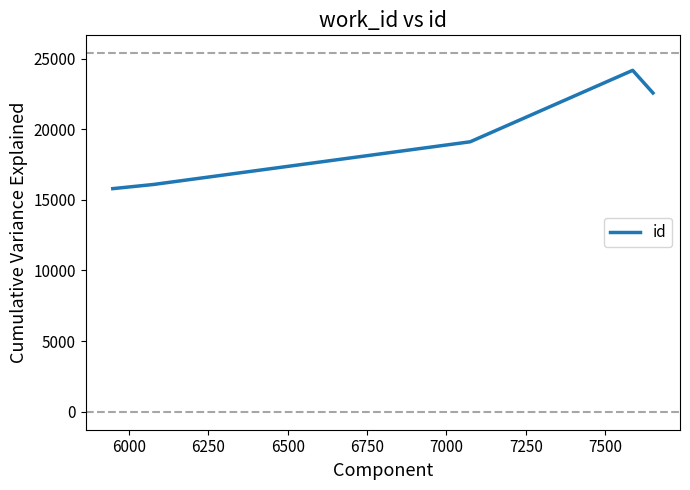

What is the greatest value displayed?

24165